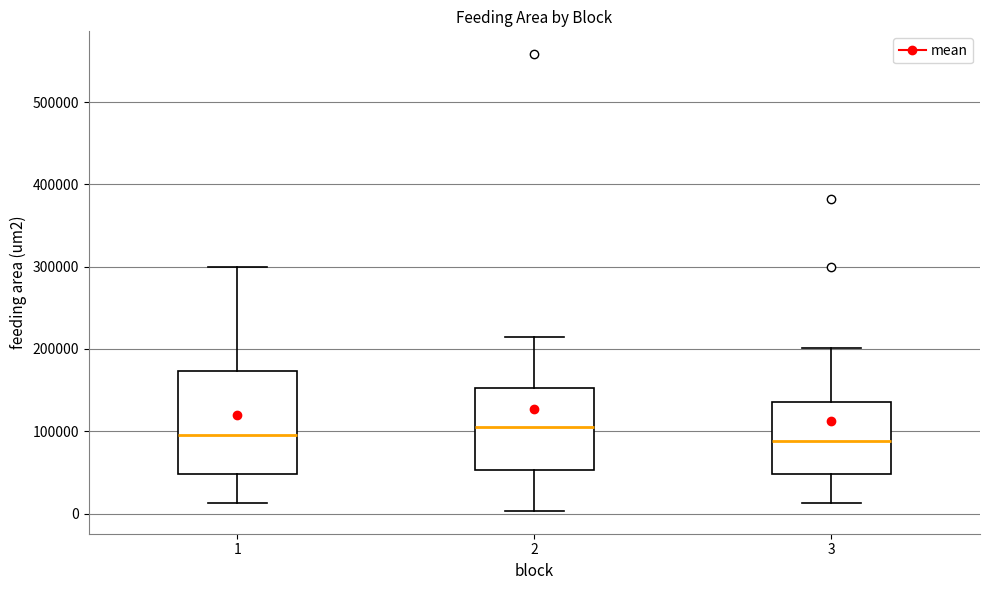

Reading left to right, transcribe this box plot: for each box, give where its median line is, the range the box spans, and where its two whiskers end, as read against the y-axis. The values are not printed on the chart, so give them approximately, as read against the axis.

1: median 100000, box 50000 to 170000, whiskers 10000 to 300000
2: median 110000, box 50000 to 150000, whiskers 0 to 210000
3: median 90000, box 50000 to 140000, whiskers 10000 to 200000